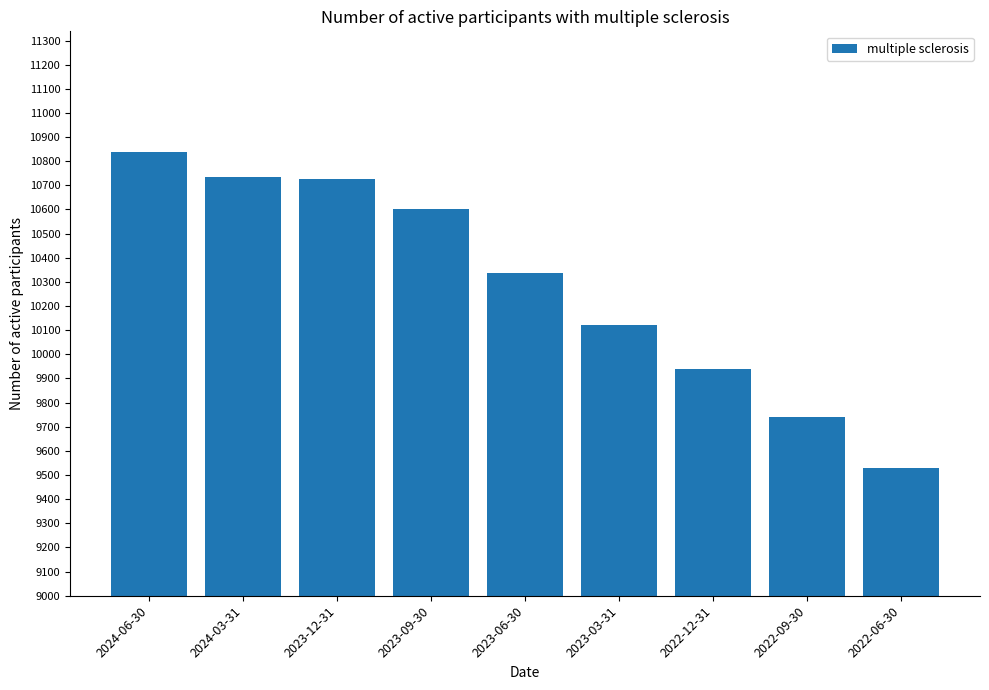

Is it true that the value at 2022-09-30 is 9739?

True